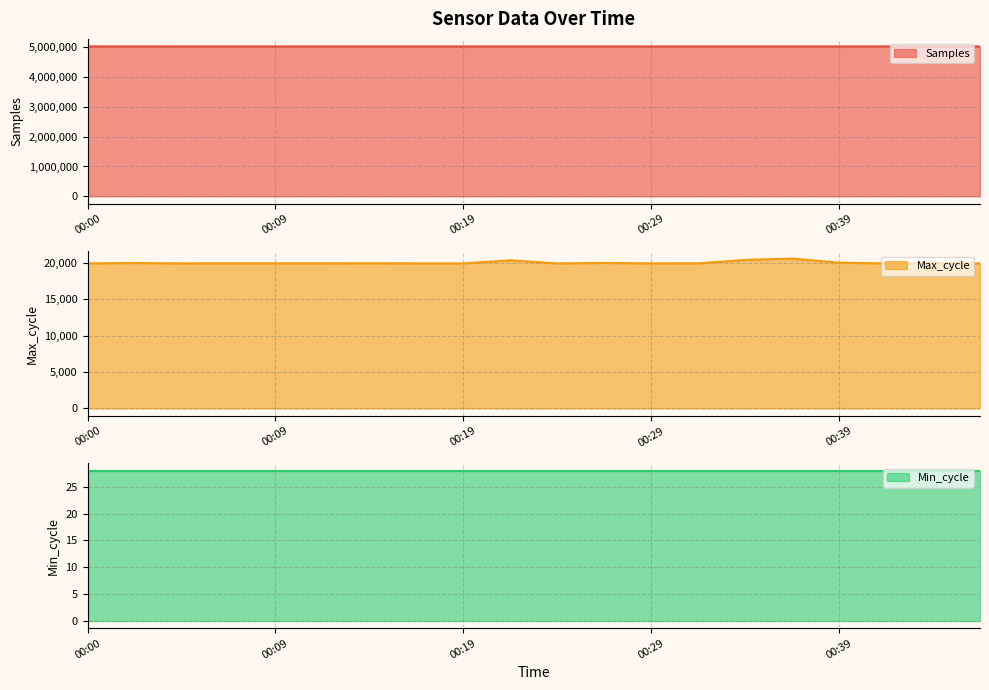

What is the difference between the maximum and minimum values in the Samples series?

1757